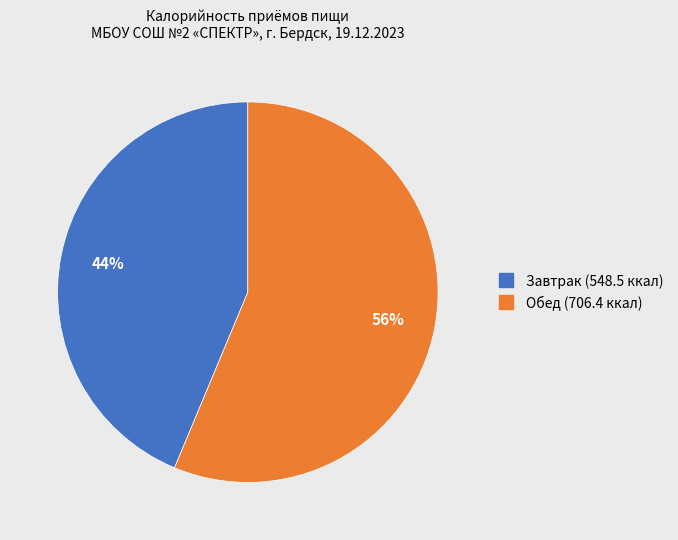

Does any single category account for the majority?

Yes